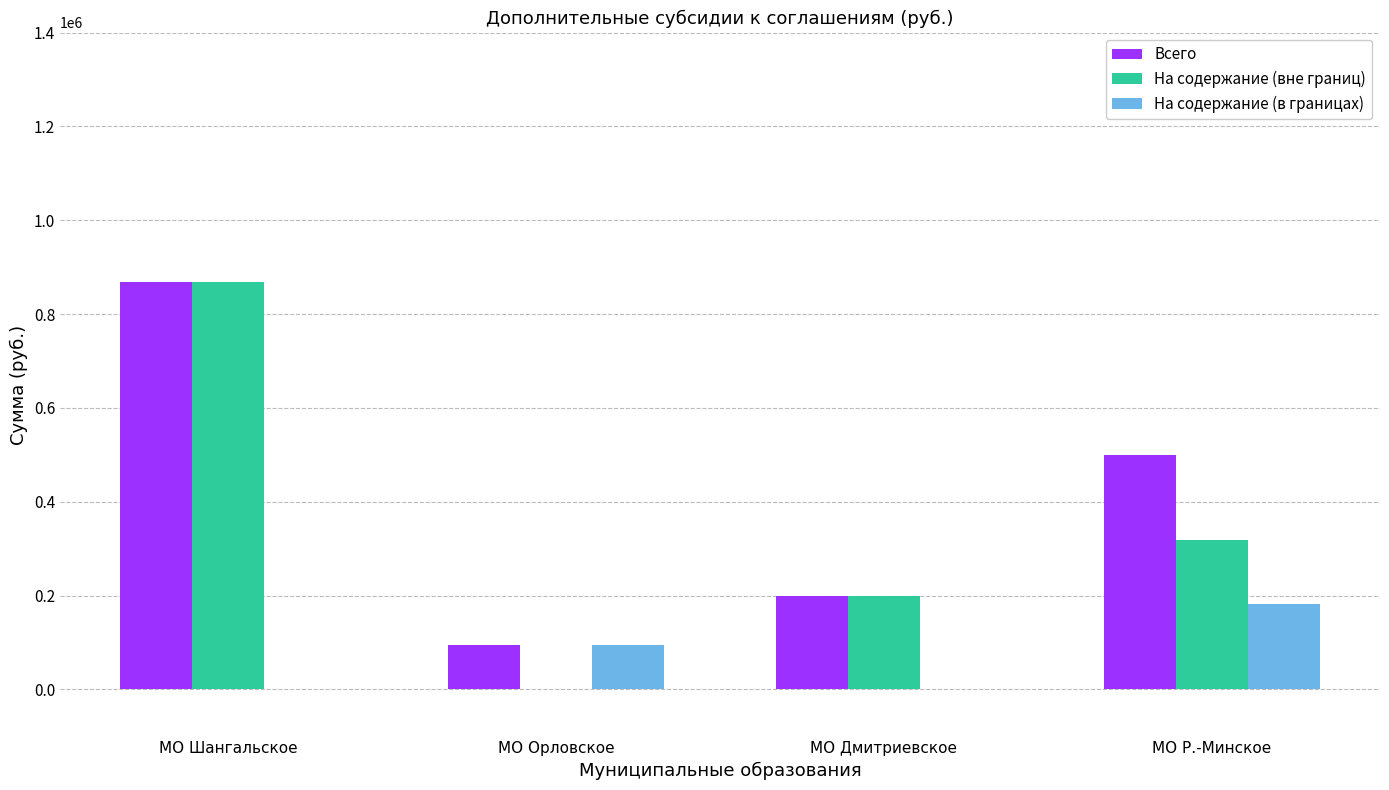

Is the value of На содержание (вне границ) at МО Дмитриевское greater than the value of На содержание (в границах) at МО Дмитриевское?

Yes